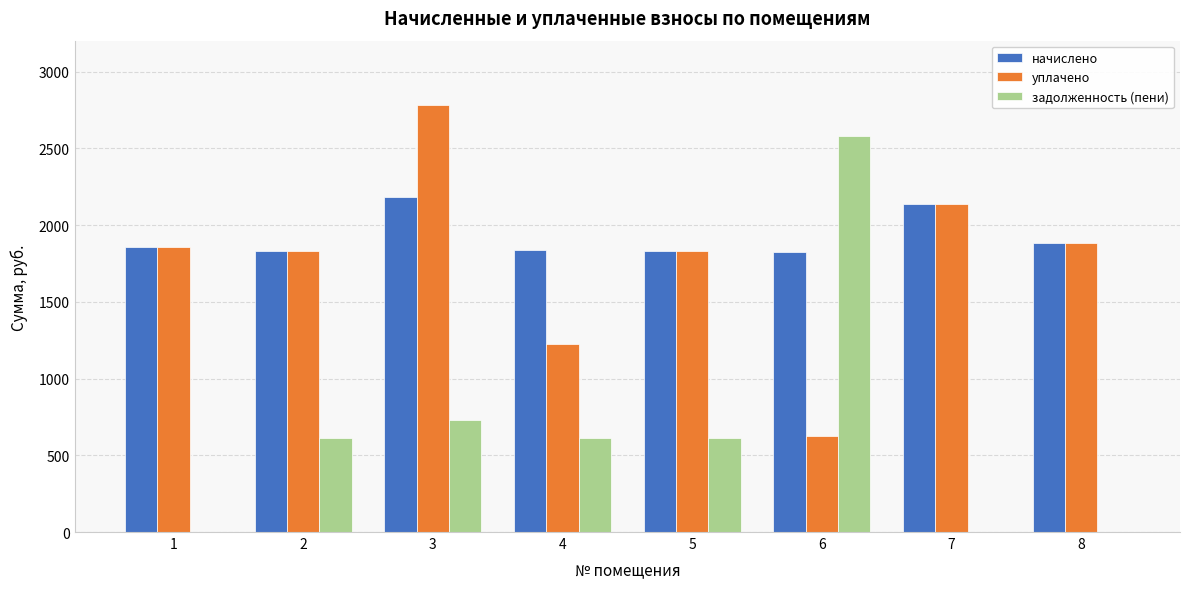

The value of задолженность (пени) at 3 is 727.1. True or false?

True